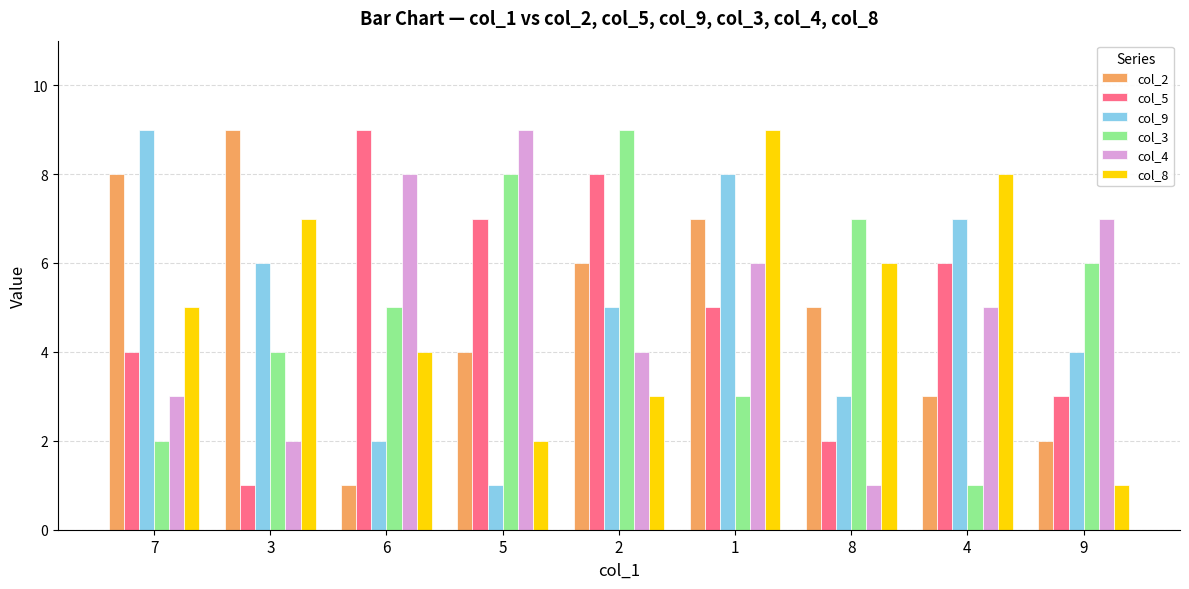

Rank the categories by col_2 value from highest to lowest.

3, 7, 1, 2, 8, 5, 4, 9, 6